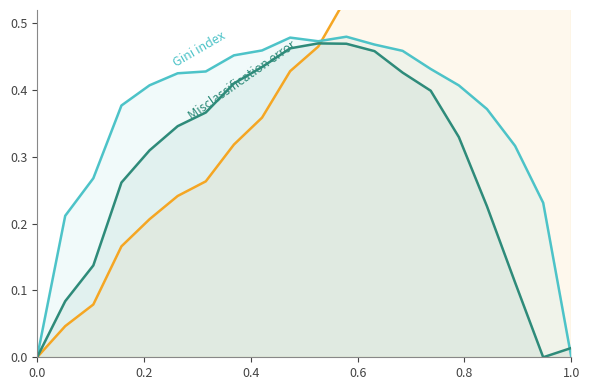

True or false: Misclassification error has more than 2 points higher than both neighbors.

False